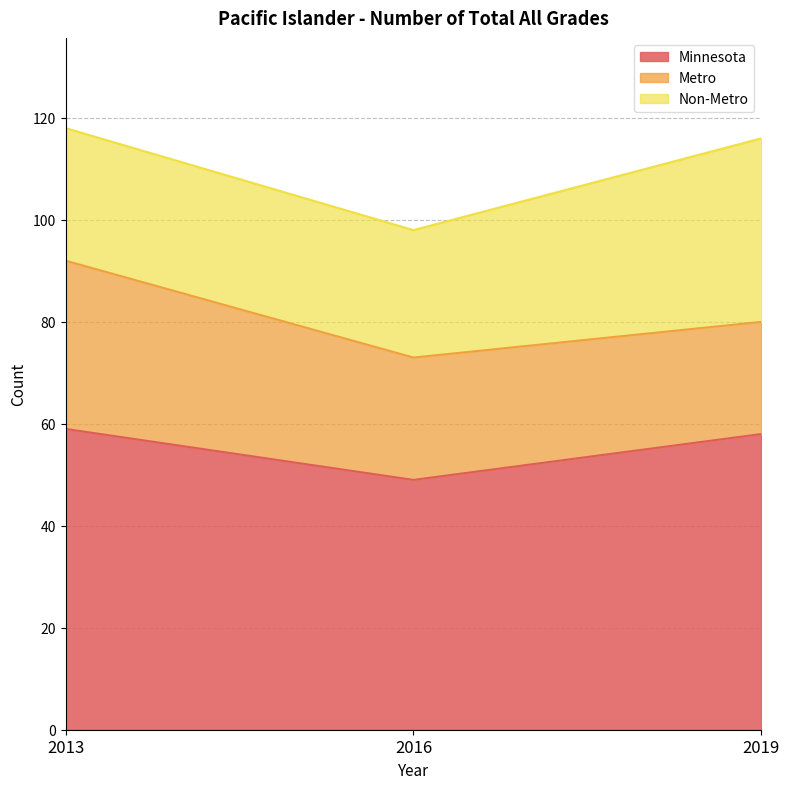

Reading right to left, list all the values displayed in this chart.

Minnesota: 58	49	59
Metro: 22	24	33
Non-Metro: 36	25	26